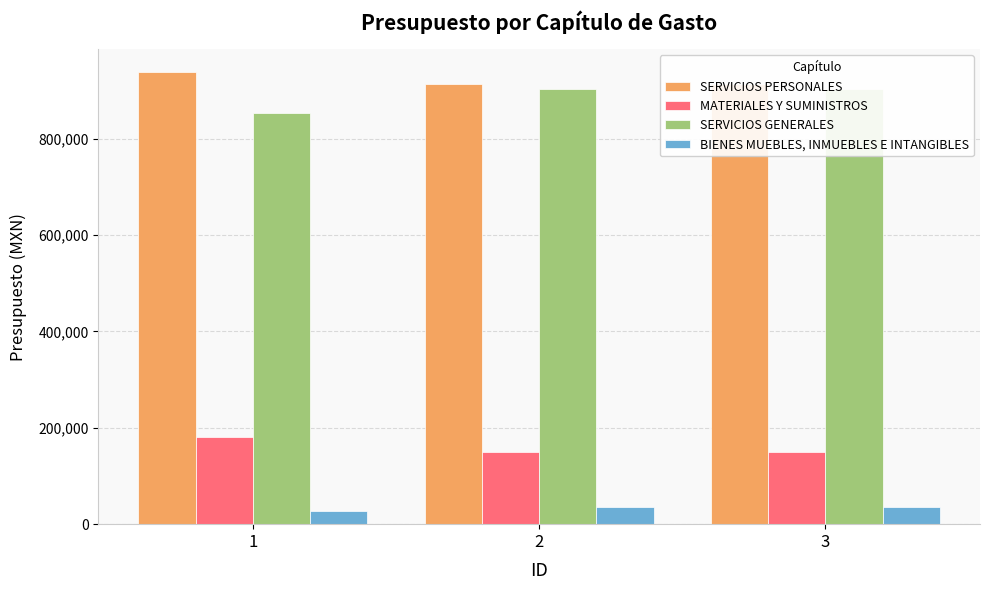

Read the MATERIALES Y SUMINISTROS value at 2.

149000.0